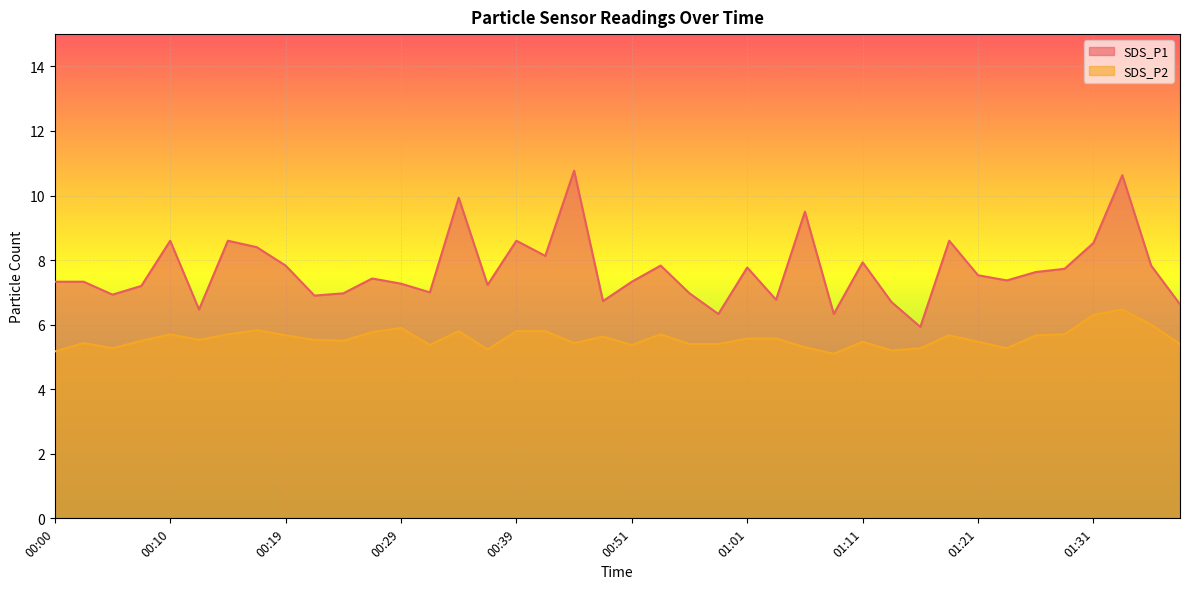

At which category does the chart reach its peak across all series?

00:44